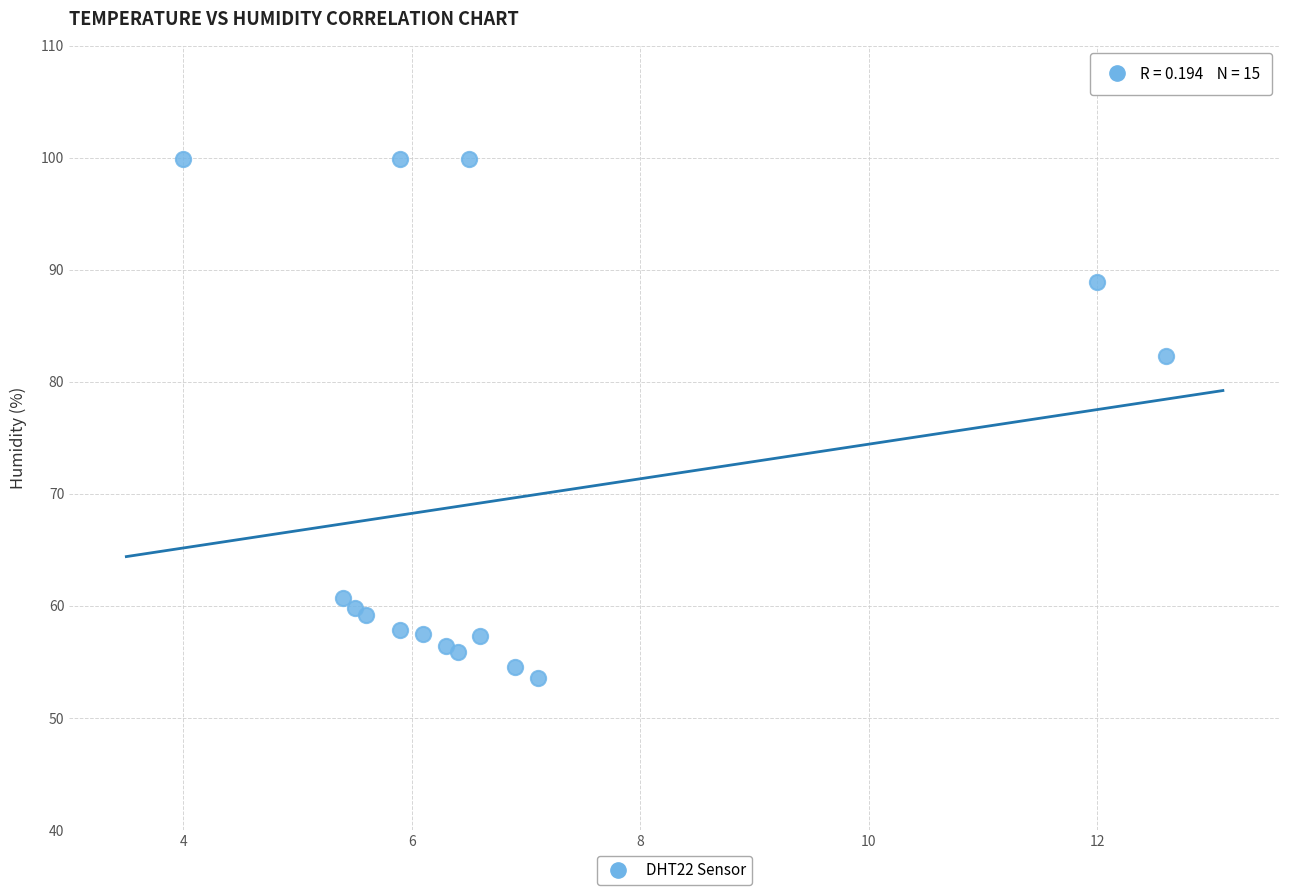

What Y value in the scatter plot is closest to 76?

82.3